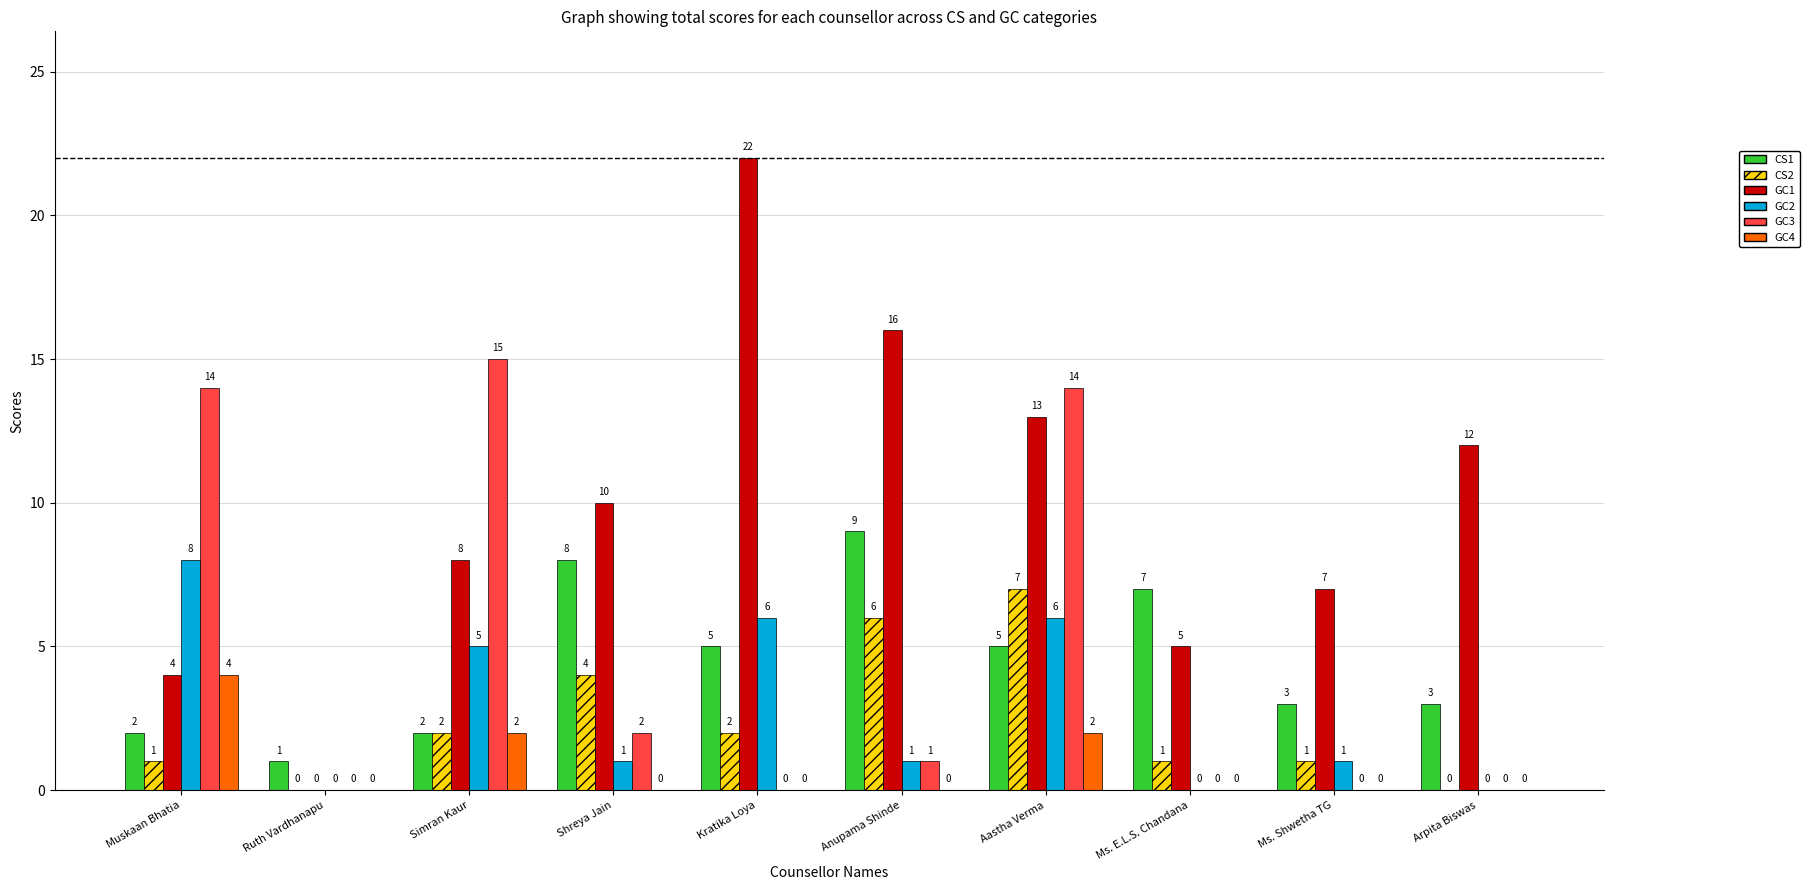

Is it true that CS2 equals 1 at Ms. E.L.S. Chandana?

True